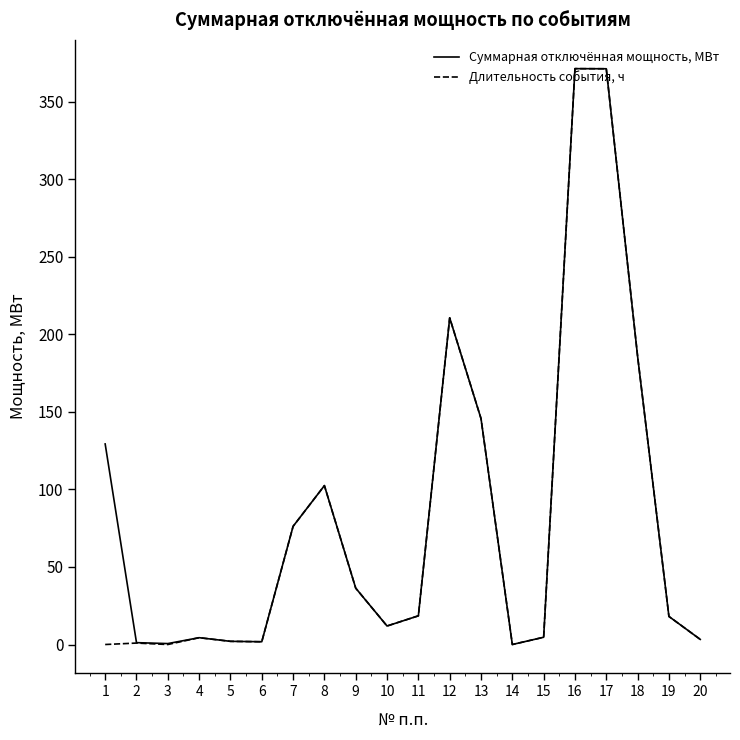

Is it true that Длительность события, ч equals 210.7 at 12?

True